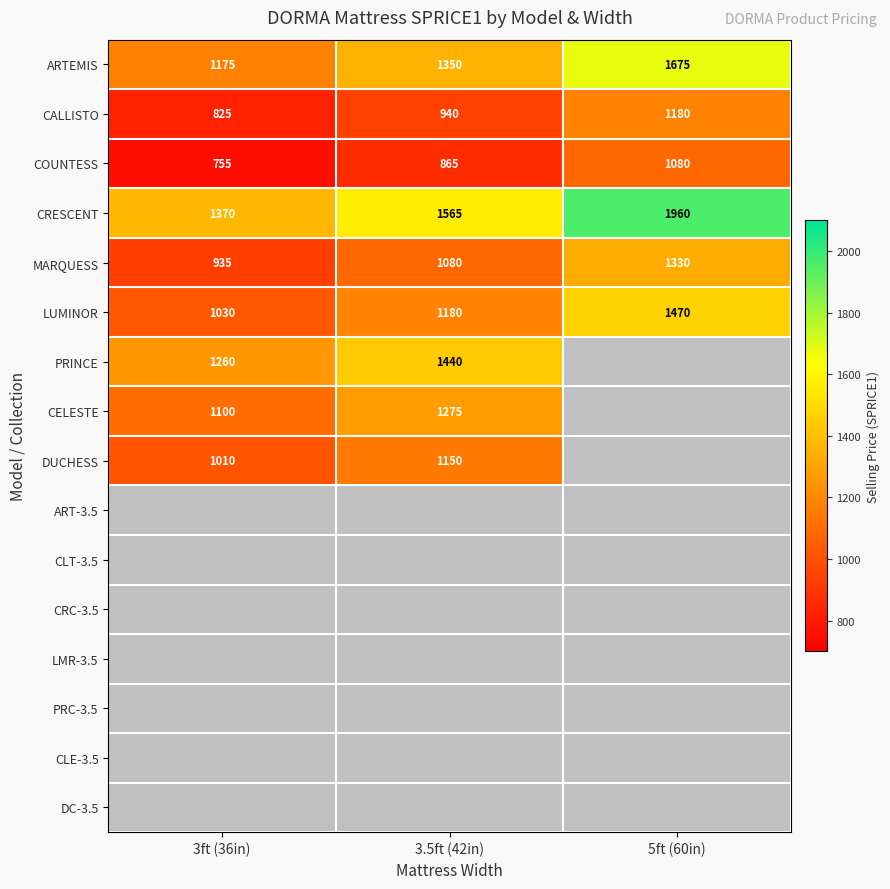

At which label is LUMINOR closest to 1250?

3.5ft (42in)